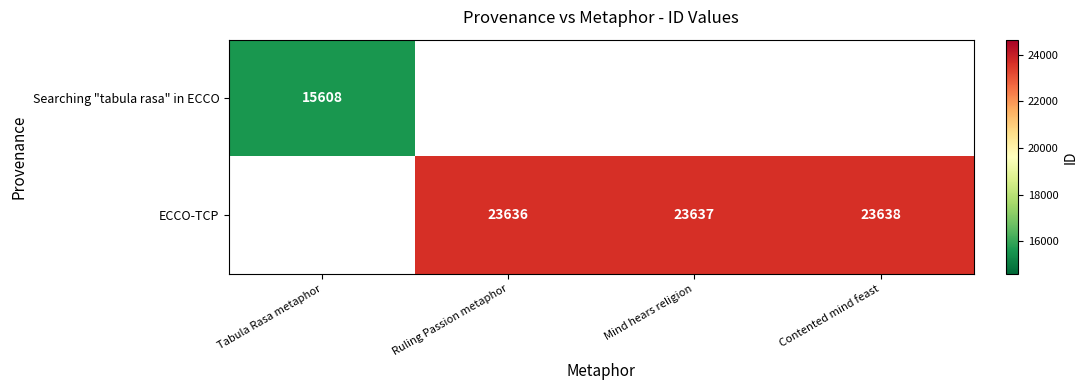

True or false: ECCO-TCP has a value of 8915 at Mind hears religion.

False